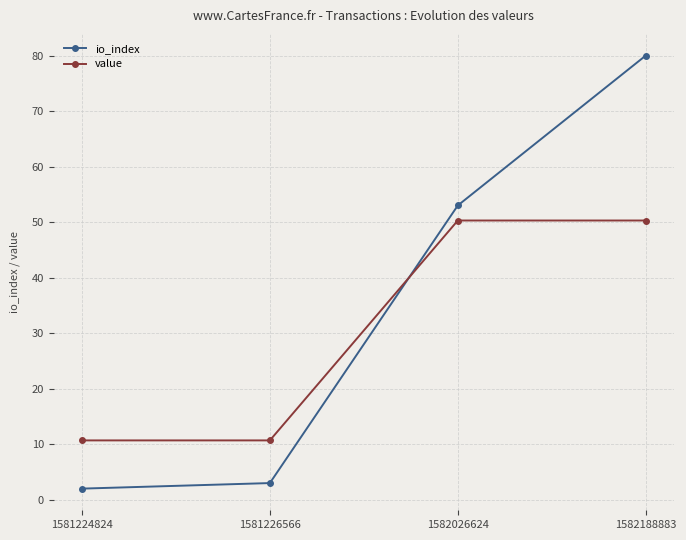

List the series in order of their overall mean, highest first.

io_index, value